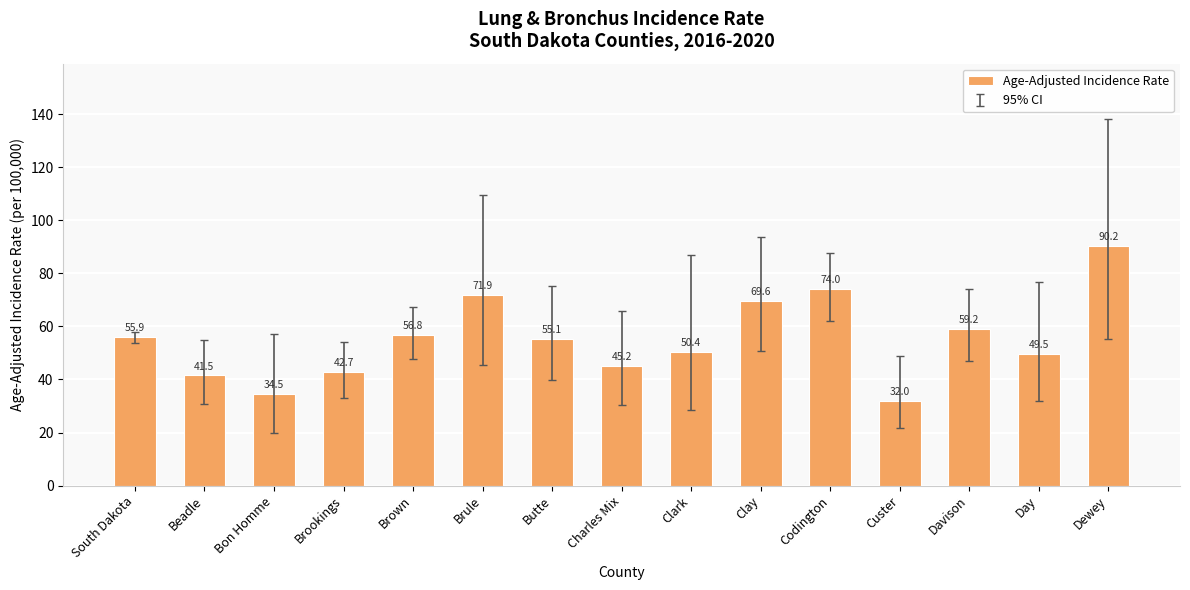

List the labels in order of value, largest first.

Dewey, Codington, Brule, Clay, Davison, Brown, South Dakota, Butte, Clark, Day, Charles Mix, Brookings, Beadle, Bon Homme, Custer